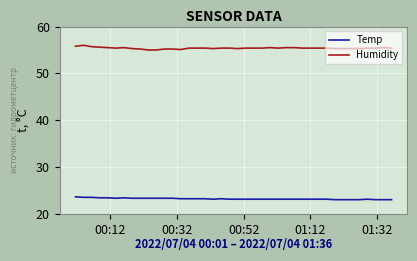

What is the greatest value displayed?

56.0